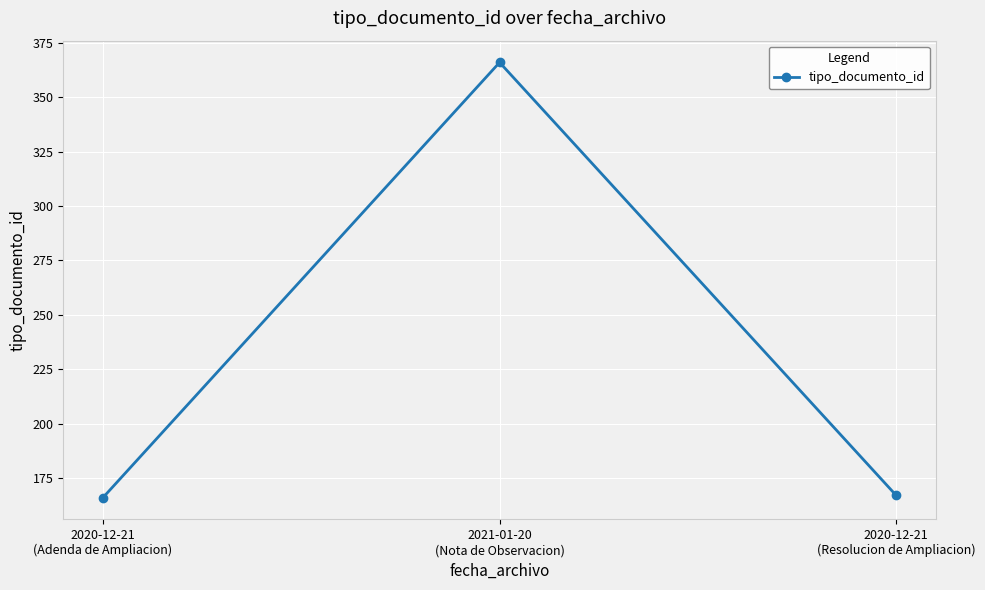

What is the value of the 3rd point from the left?

167